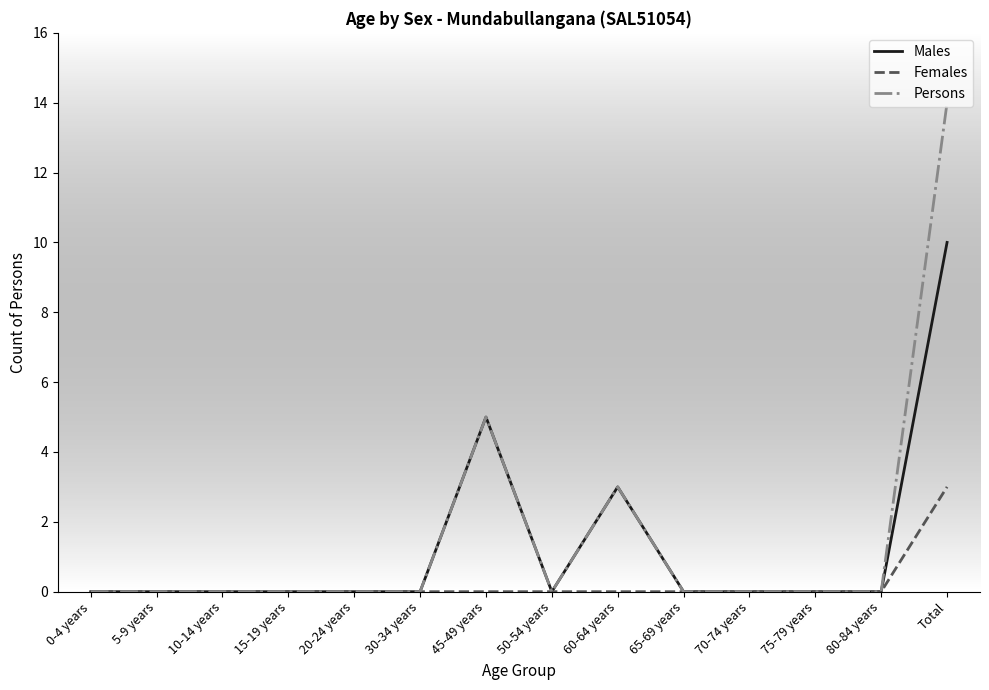

What position from the left is 65-69 years?

10